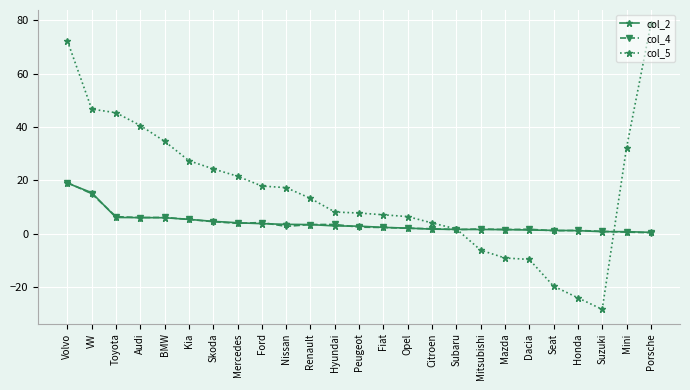

What is the value of the col_5 point at the 25th from the left?

78.6